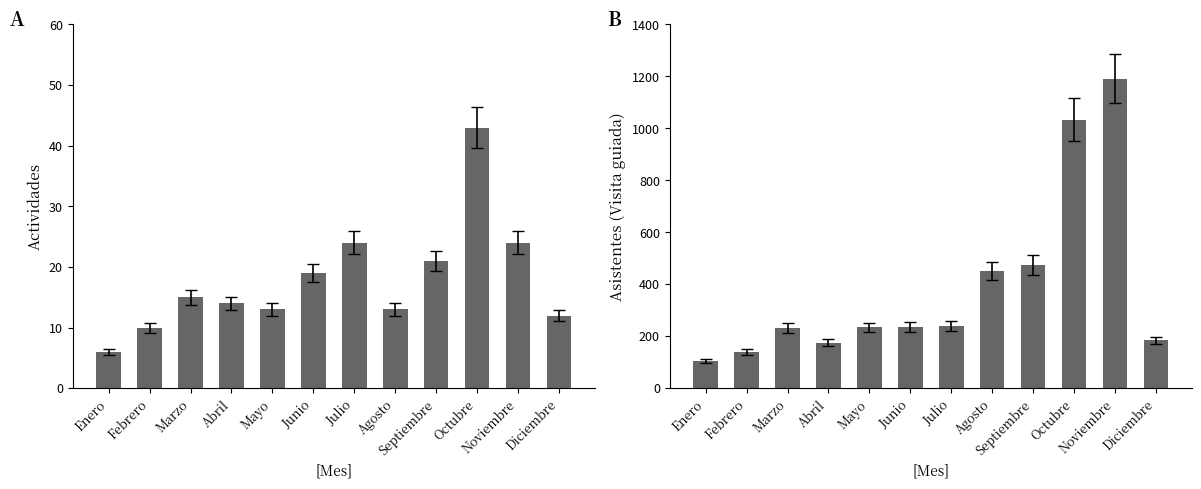

How many data points does each series have?

12